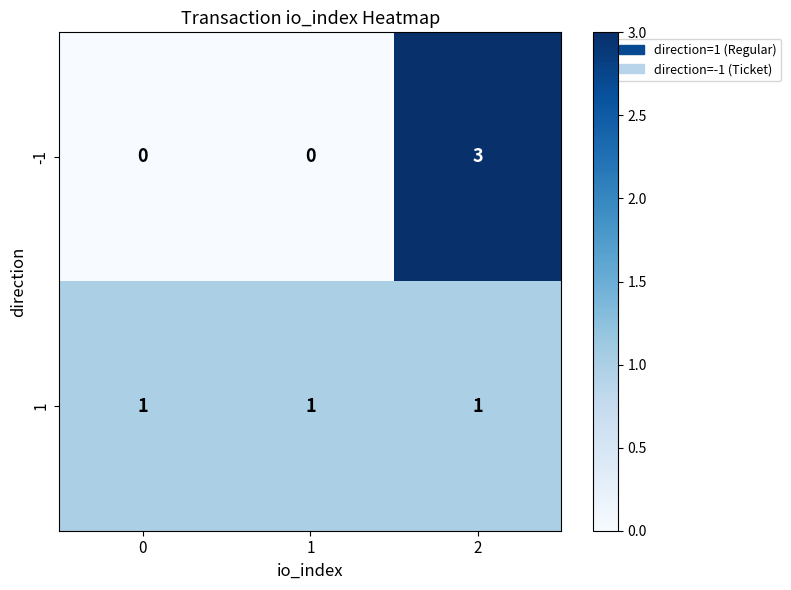

Reading right to left, list all the values displayed in this chart.

-1: 3	0	0
1: 1	1	1